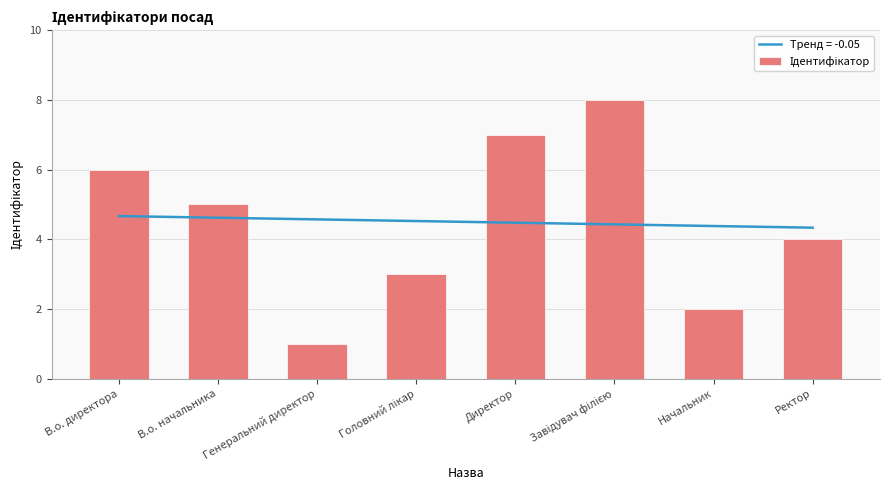

What is the ratio of the value at В.о. начальника to the value at Начальник?

2.5